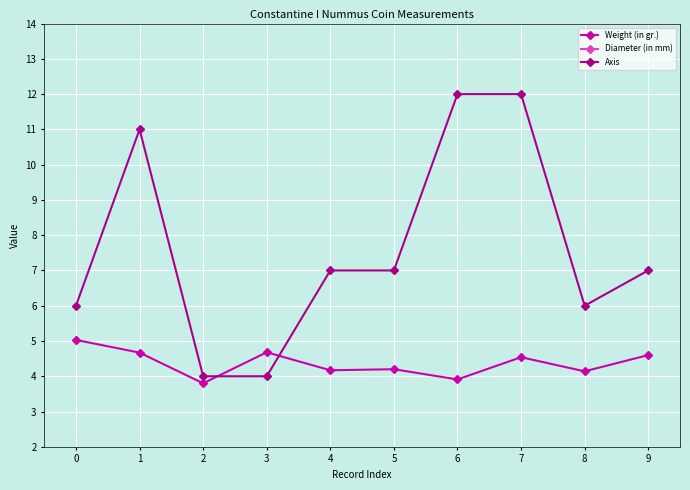

What is the total value across all series at 5?

31.7